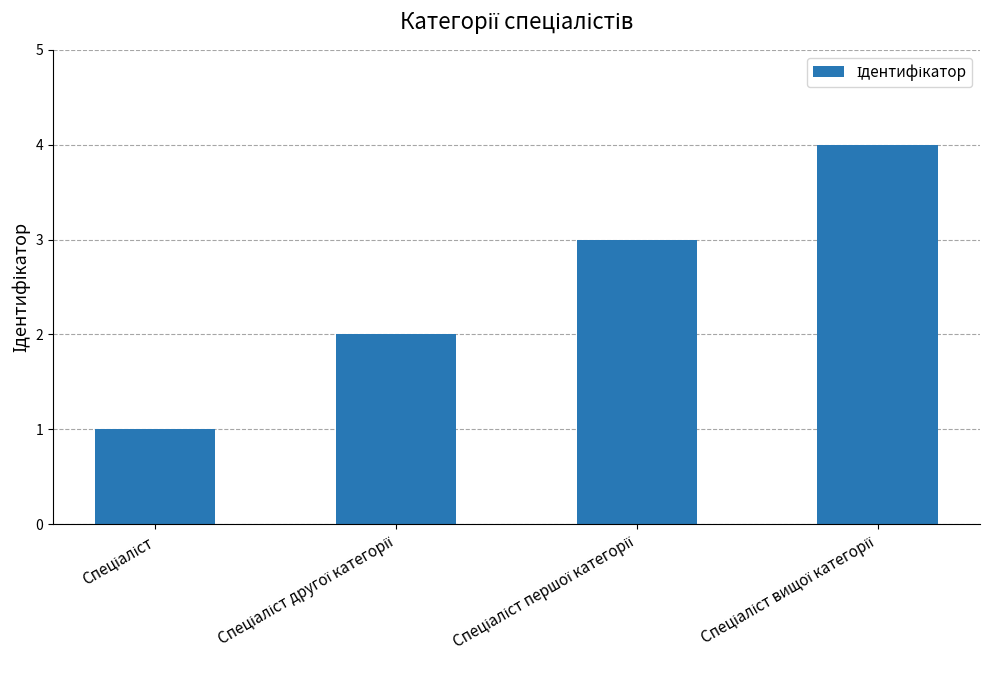

What is the sum of all values?

10